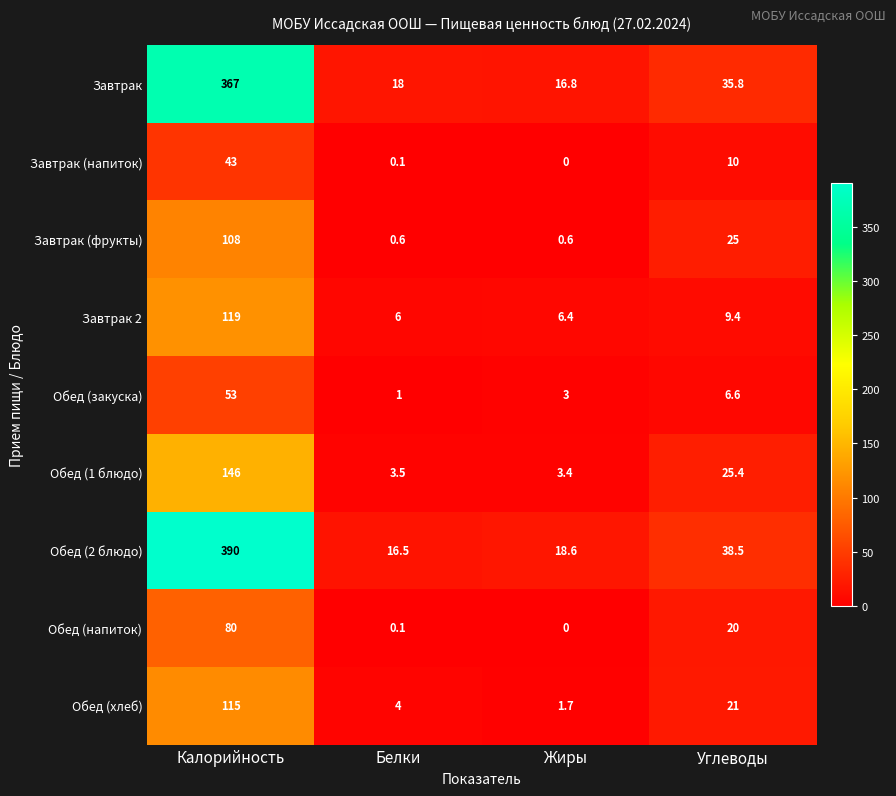

What is the spread (max minus min) of values at Белки?

17.9